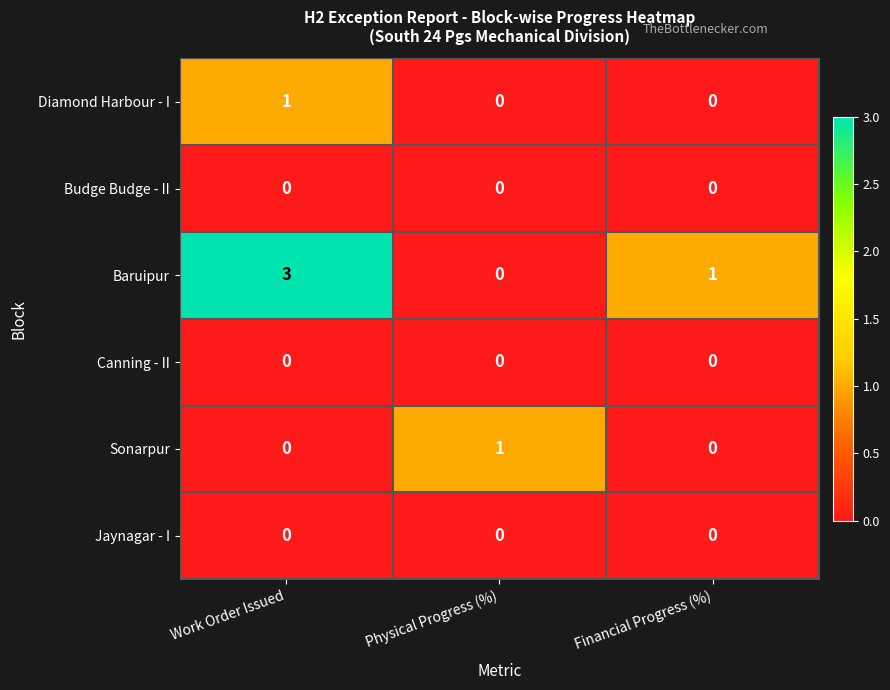

At how many categories does at least one series exceed 0?

3